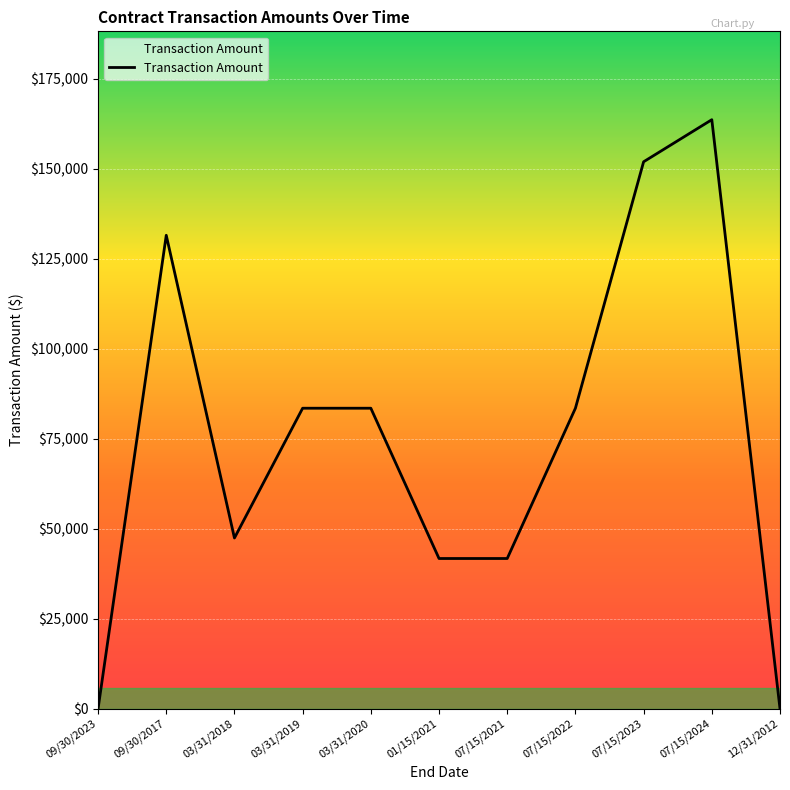

How many values are below 83500?

5